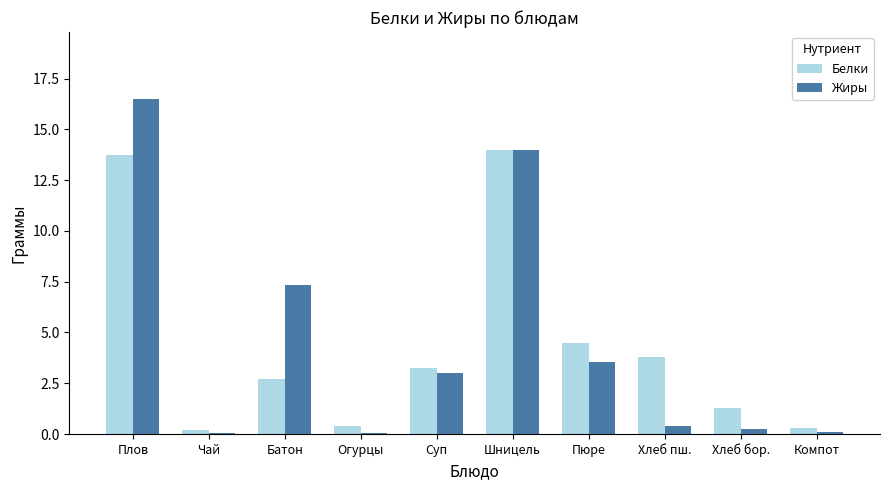

What is the sum of the Жиры values at Шницель and Пюре?

17.5